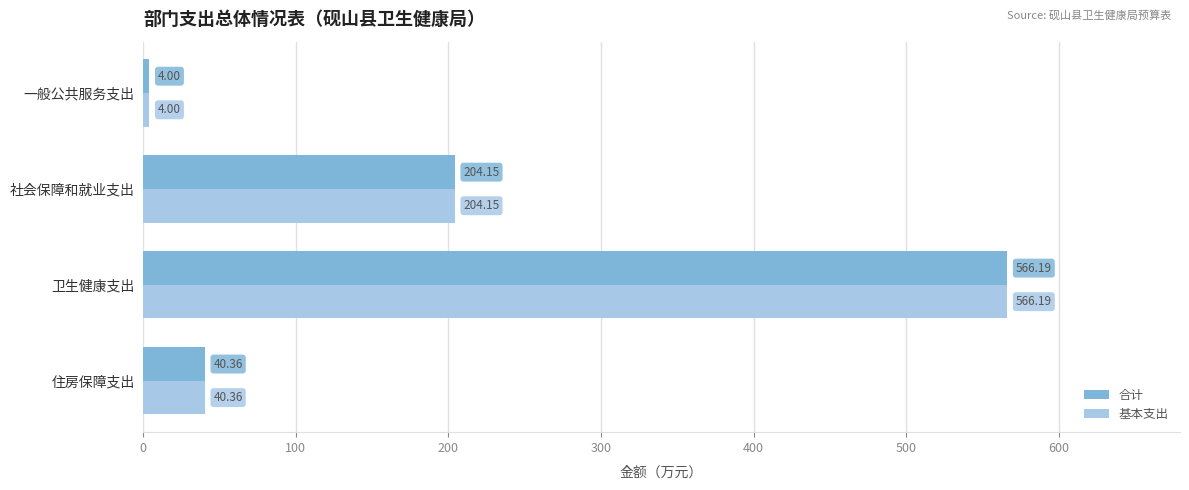

What are all the series names shown in the legend?

合计, 基本支出